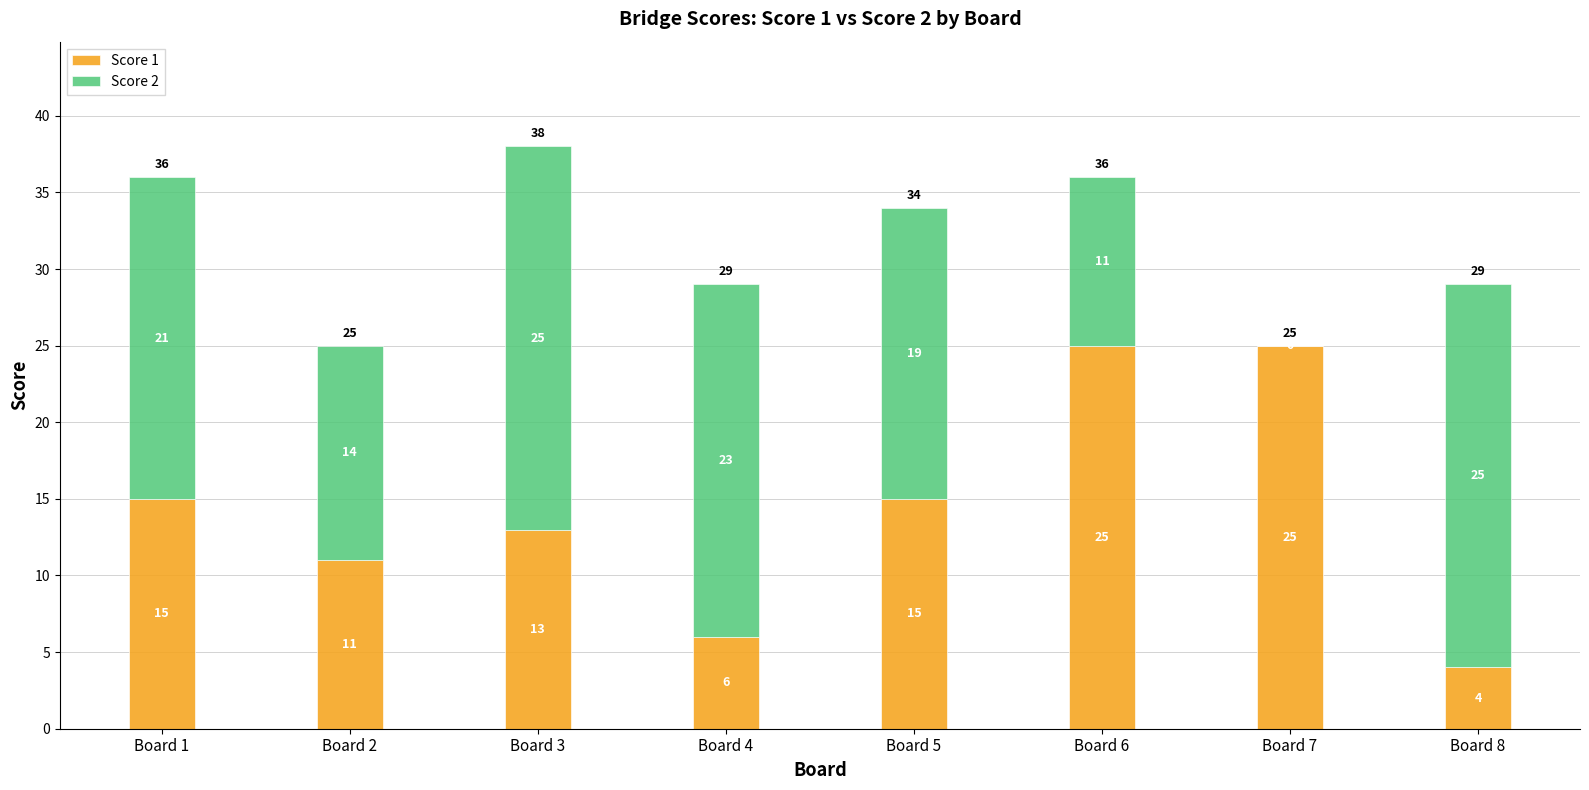

What value does the Score 1 series have at Board 5?

15